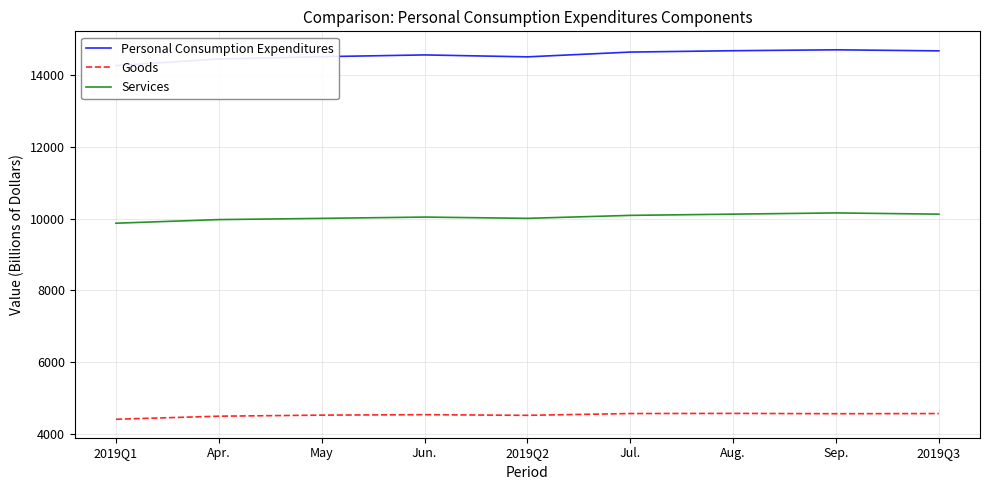

Rank the series by their average value, from lowest to highest.

Goods, Services, Personal Consumption Expenditures